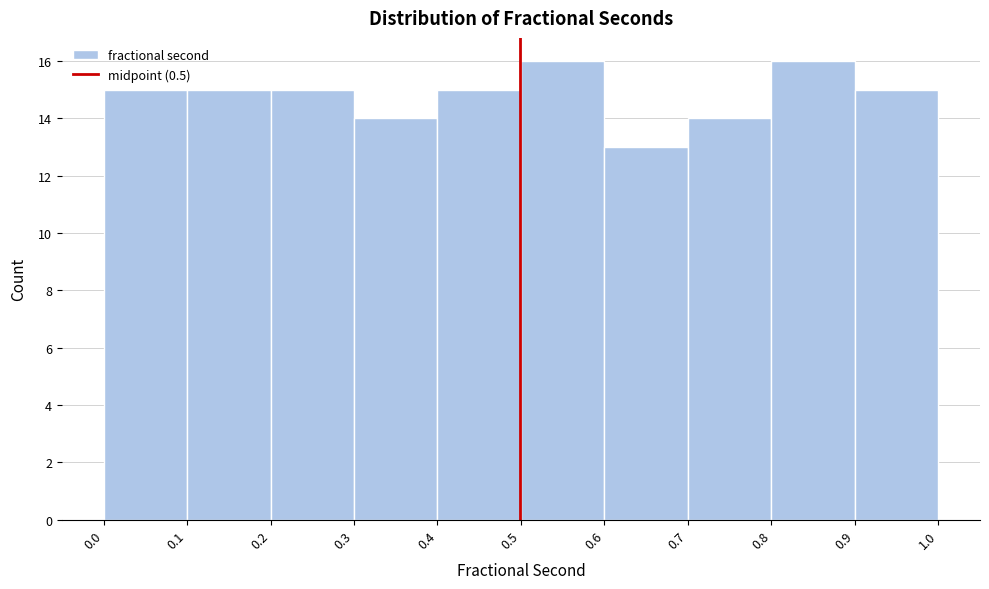

How tall is the bar that spans 0.5 to 0.6 on the x-axis? The values are not printed on the chart, so give them approximately, as read against the axis.

16